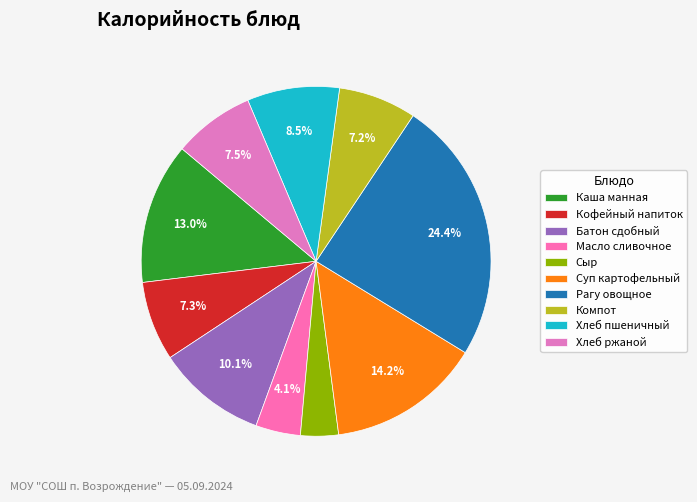

Between Компот and Кофейный напиток, which is larger?

Кофейный напиток